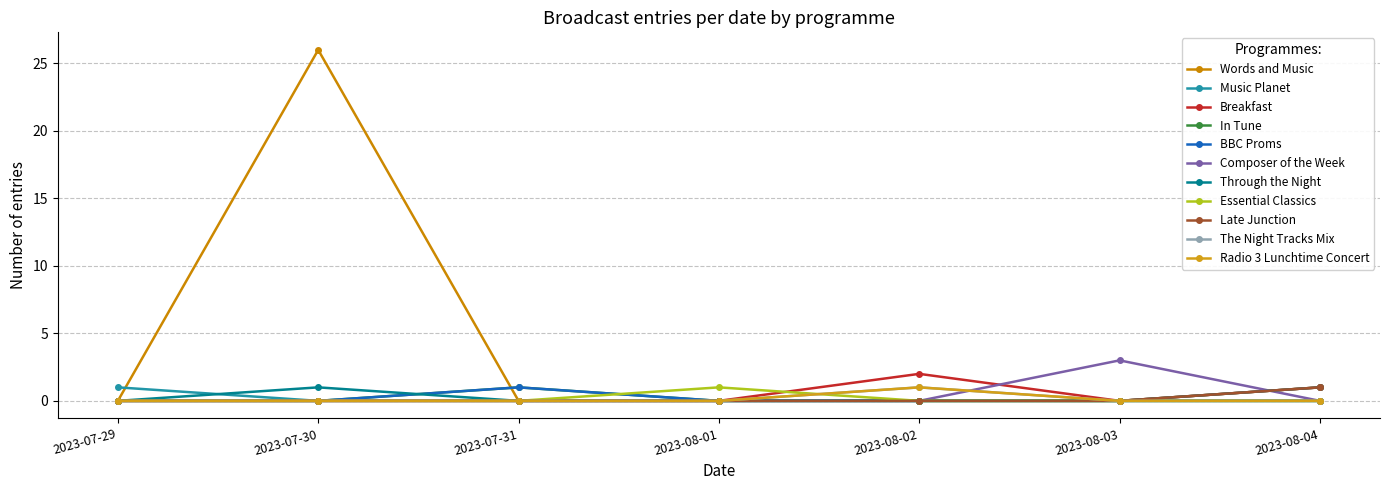

What position from the left is 2023-07-30?

2